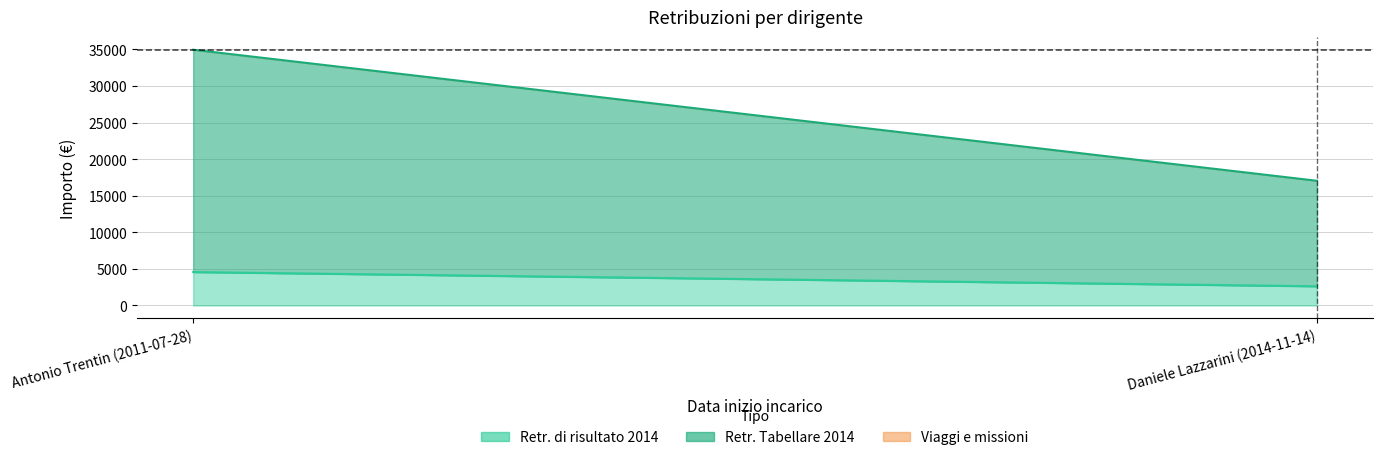

Rank the series at Antonio Trentin (2011-07-28) from highest to lowest value.

Retr. Tabellare 2014, Retr. di risultato 2014, Viaggi e missioni